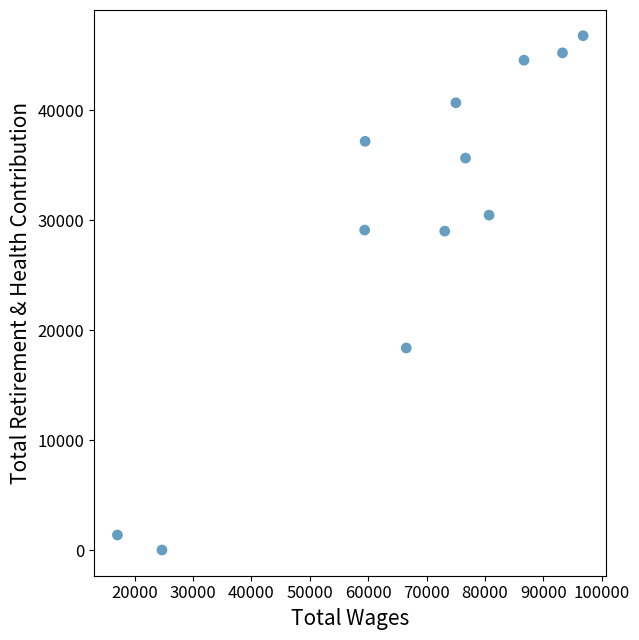

What Y value in the scatter plot is closest to 23397?

18383